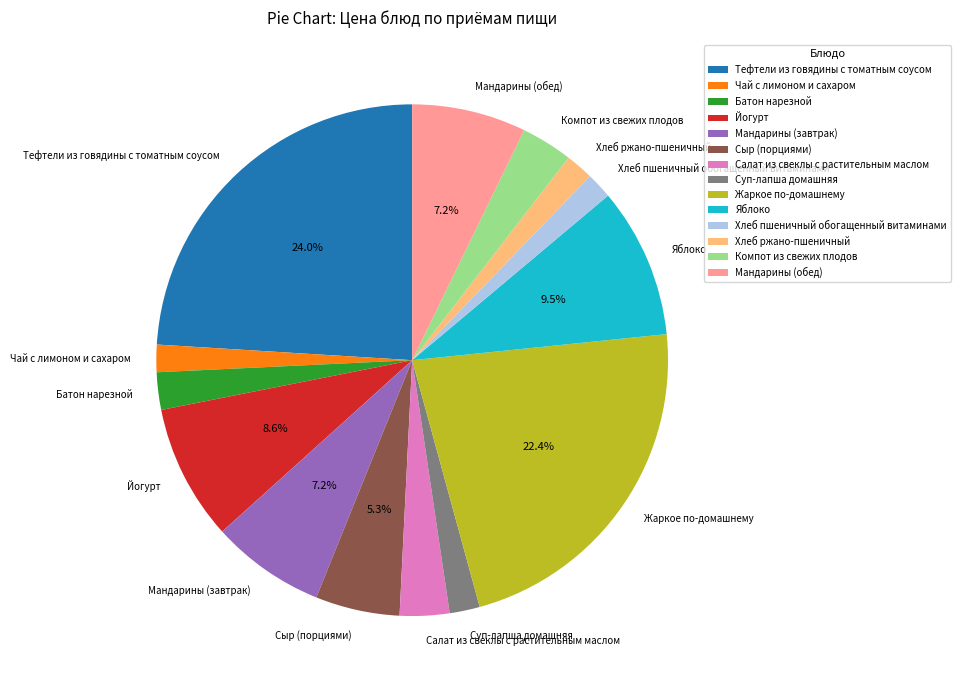

Count the number of slices in the pie.

14